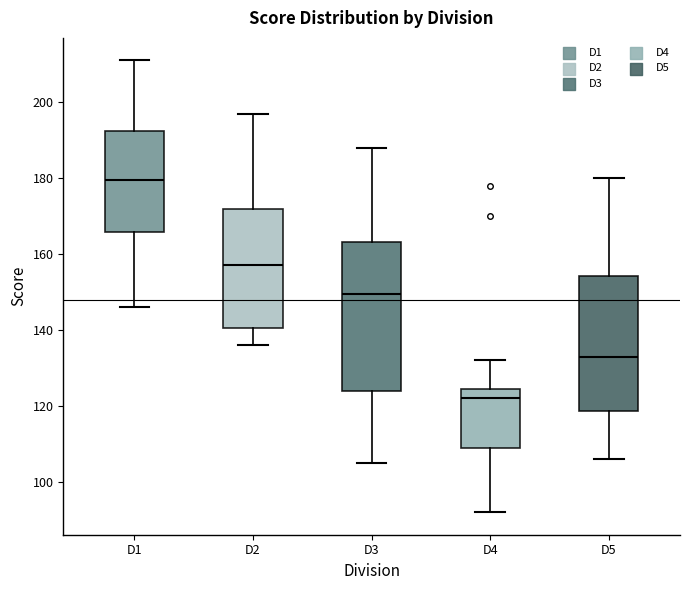

Where does the lower whisker of the box for D4 end on the y-axis? The values are not printed on the chart, so give them approximately, as read against the axis.

92